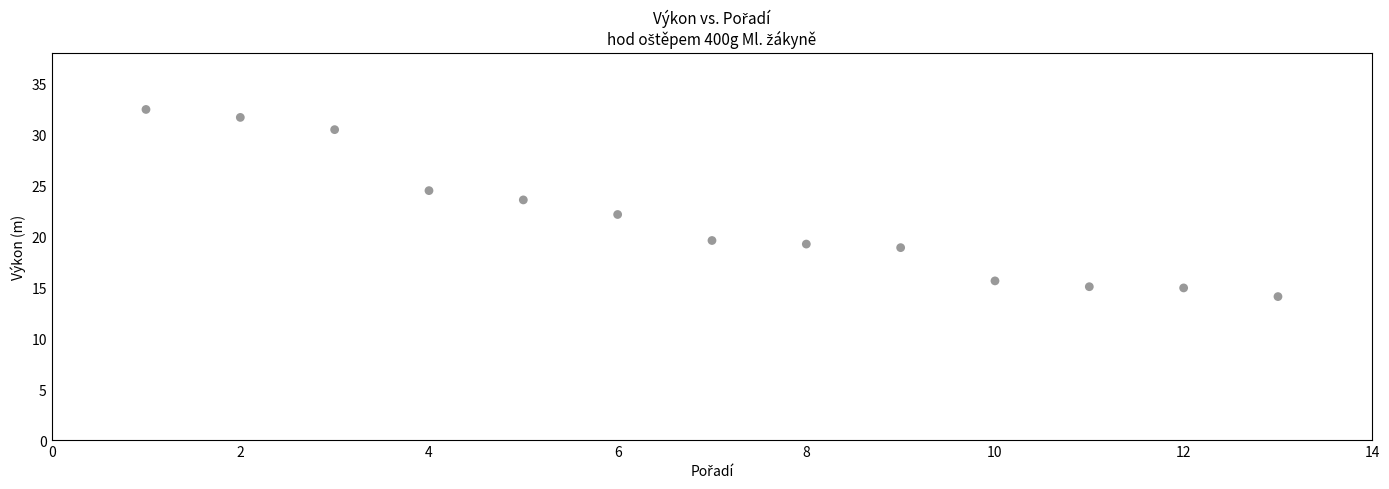

What is the range of X values (max minus min)?

12.0